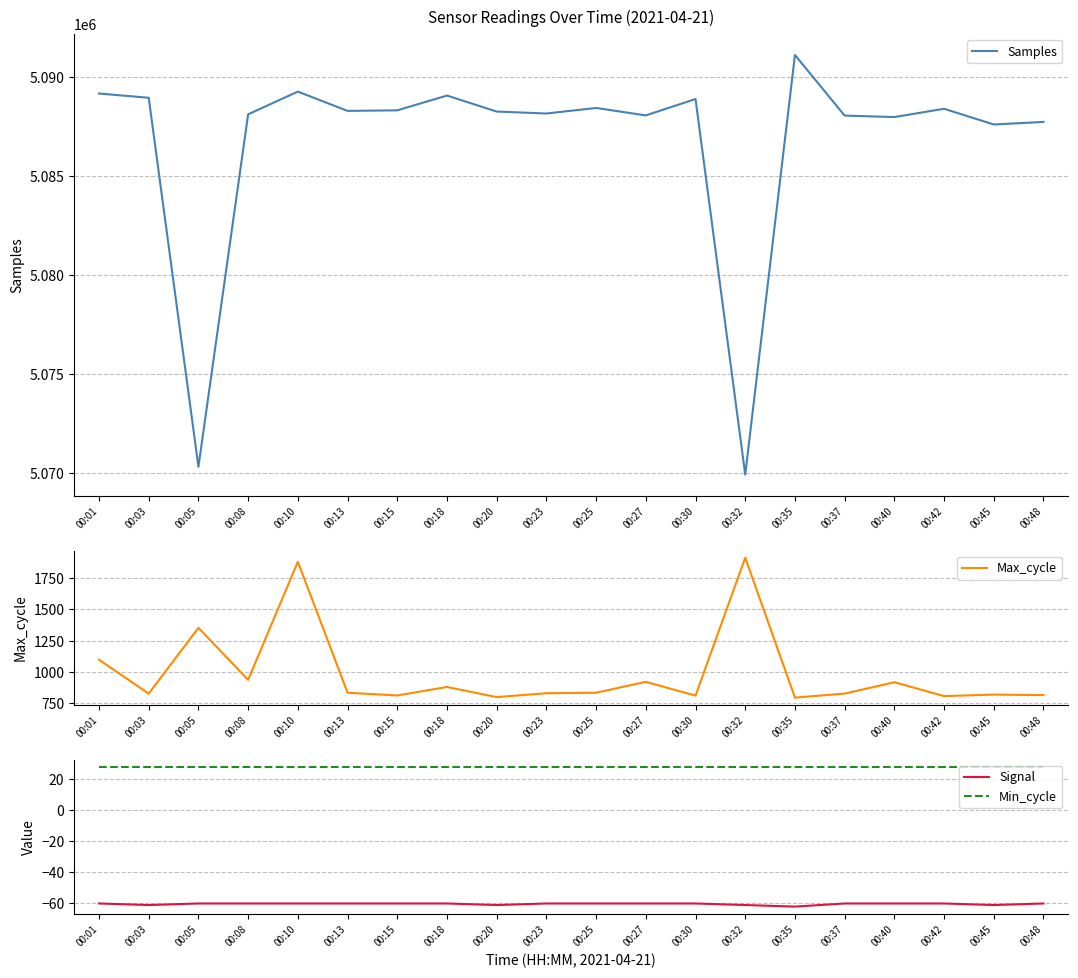

True or false: Samples and Min_cycle cross at least once.

False